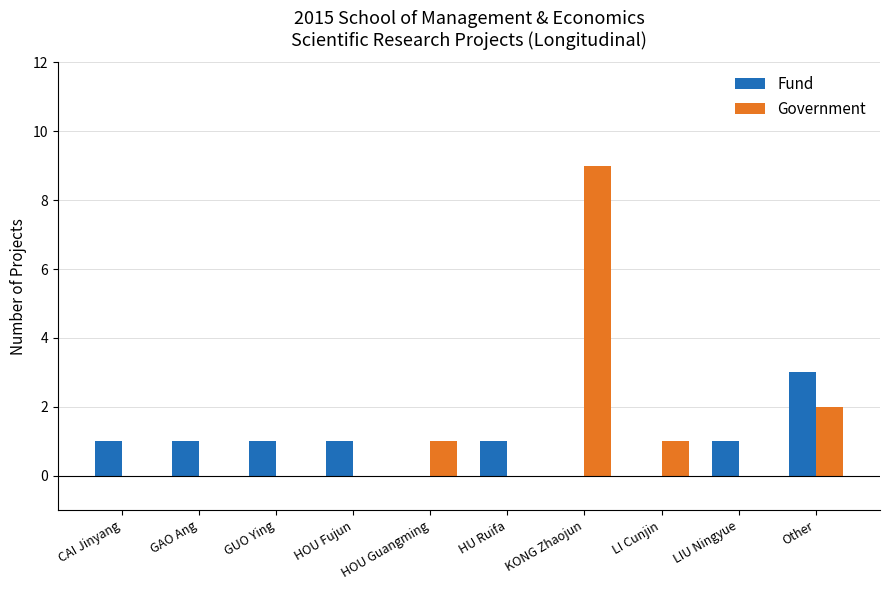

Is it true that Government equals 1 at HOU Guangming?

True